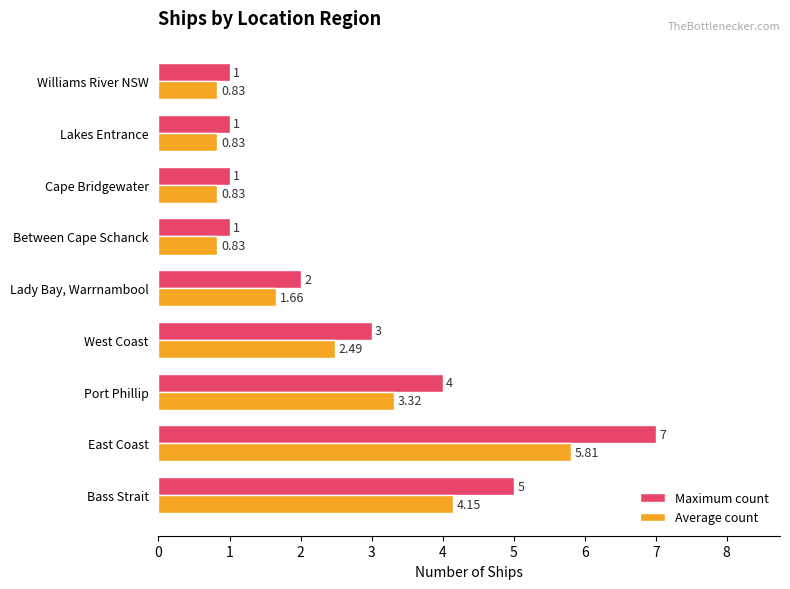

Rank the series by their maximum value, from lowest to highest.

Average count, Maximum count